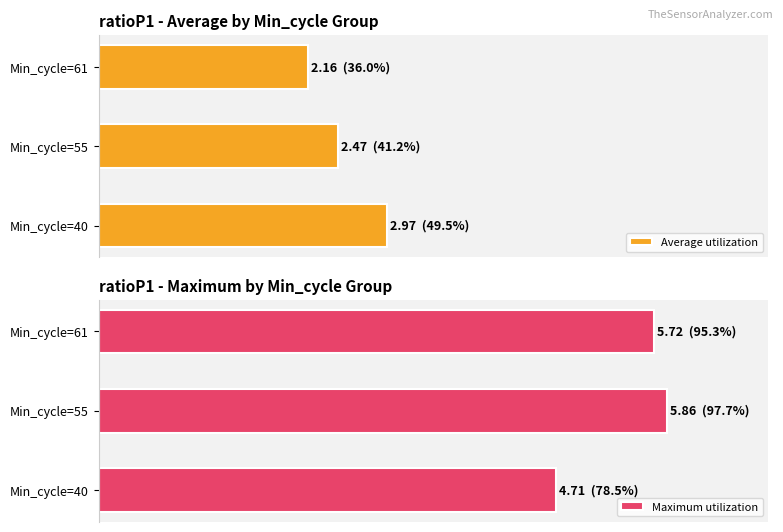

The Average utilization series shows 41.2 at Min_cycle=55. True or false?

True